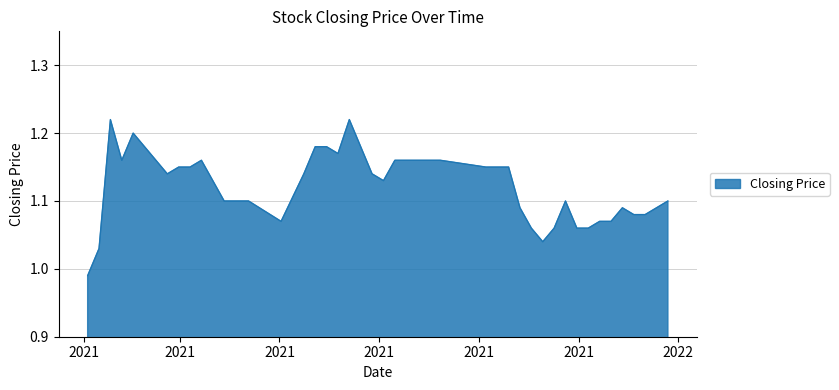

Does the chart display data point markers on the line(s)?

No